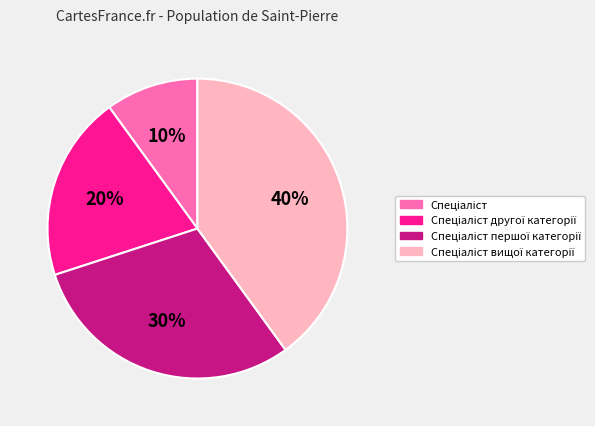

Is there a majority slice in this chart?

No